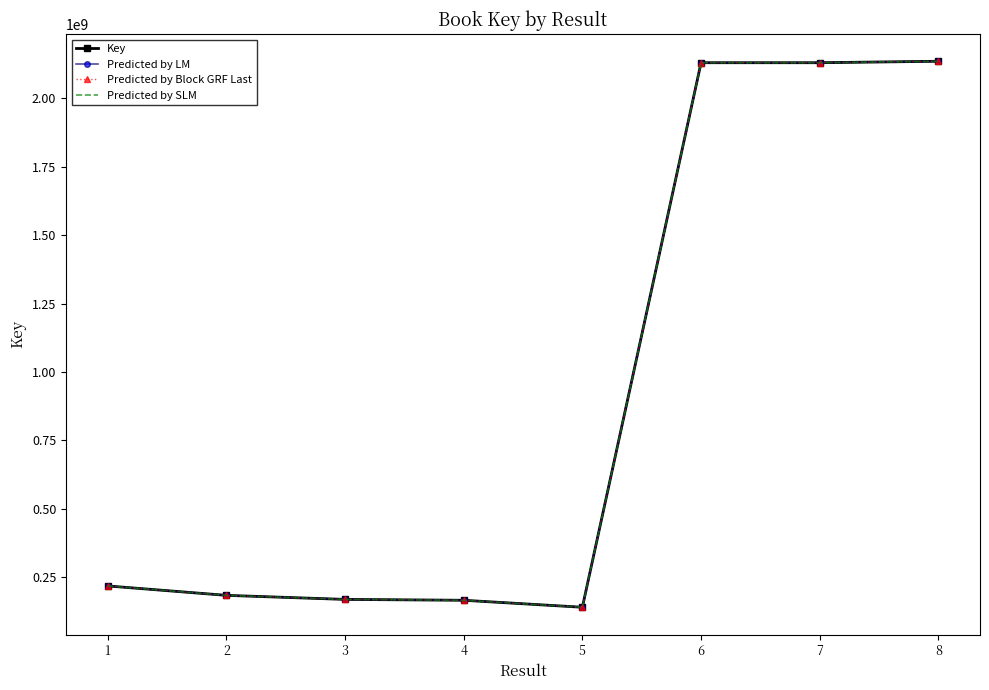

What is the maximum value for Predicted by LM?

2135726209